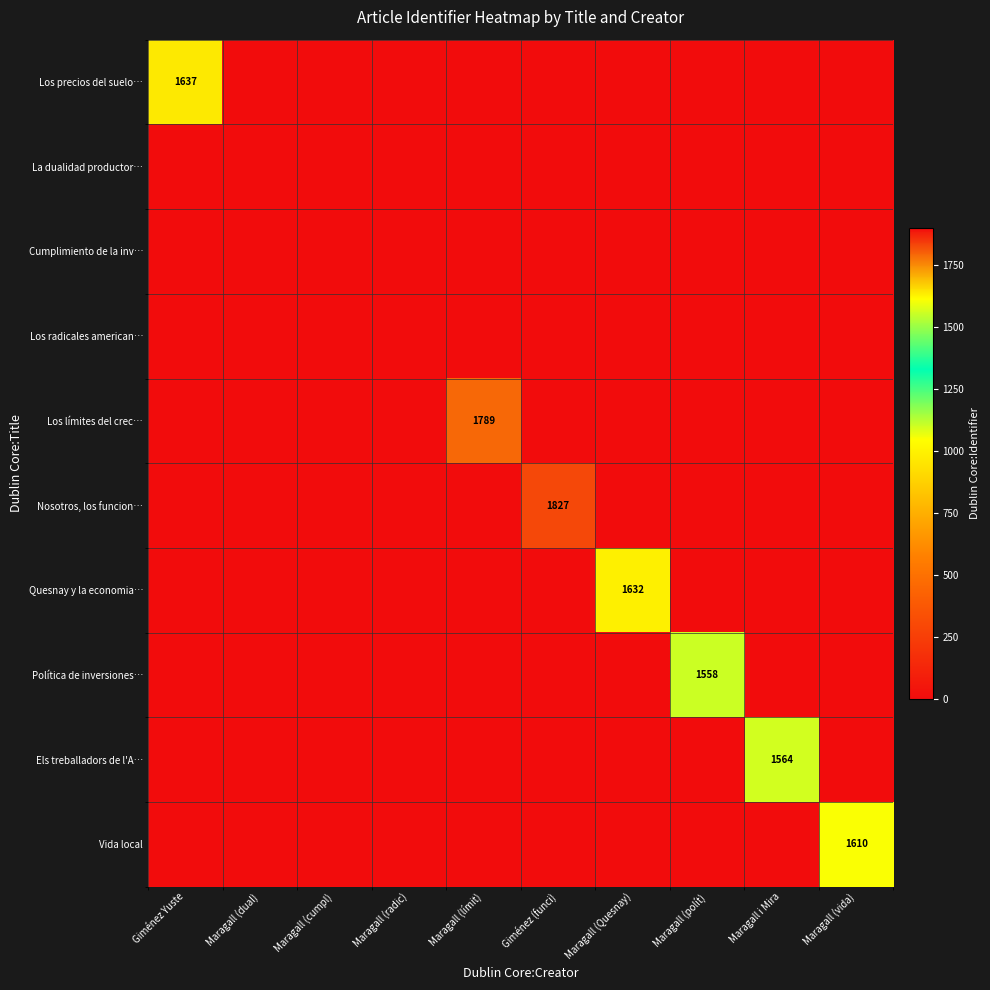

Is the value of Los límites del crec… at Maragall (radic) greater than the value of Política de inversiones… at Maragall i Mira?

No